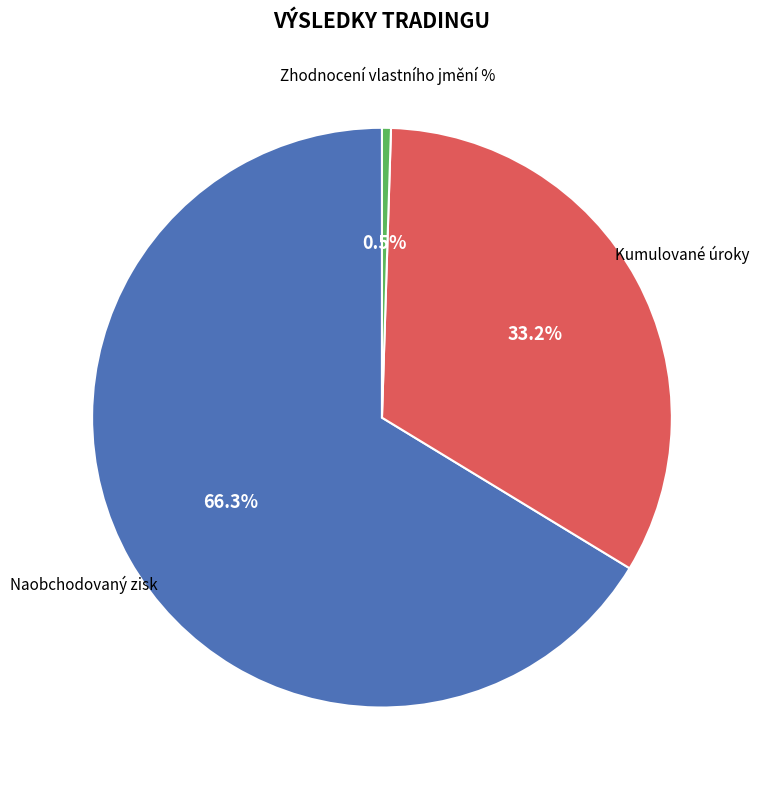

Is there a majority slice in this chart?

Yes